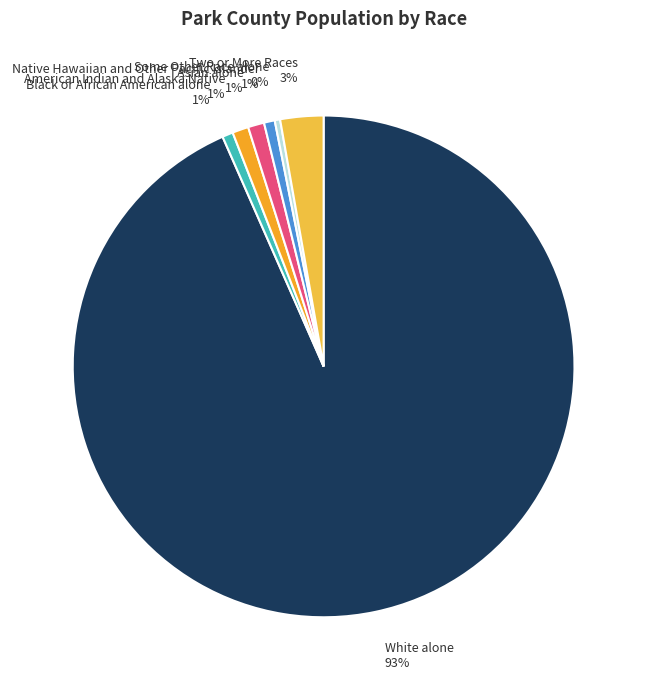

Count the number of slices in the pie.

7